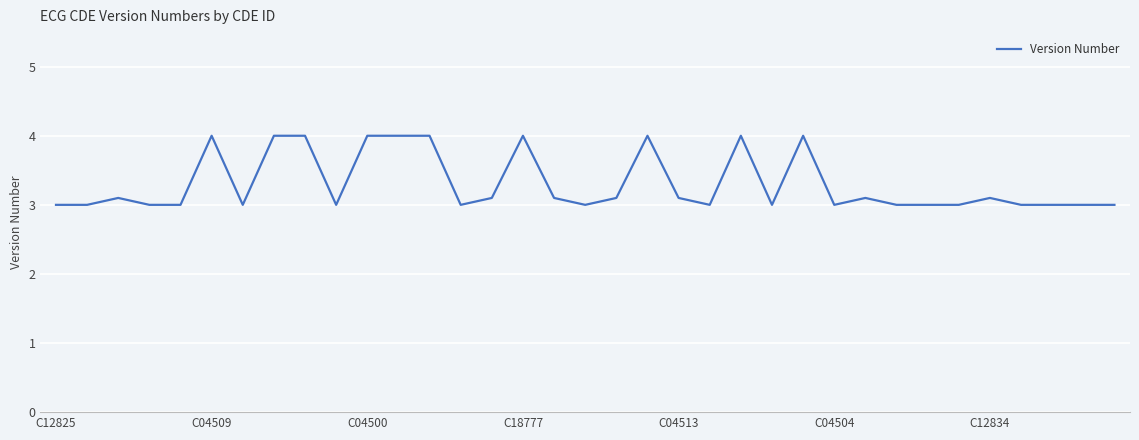

What is the greatest value displayed?

4.0